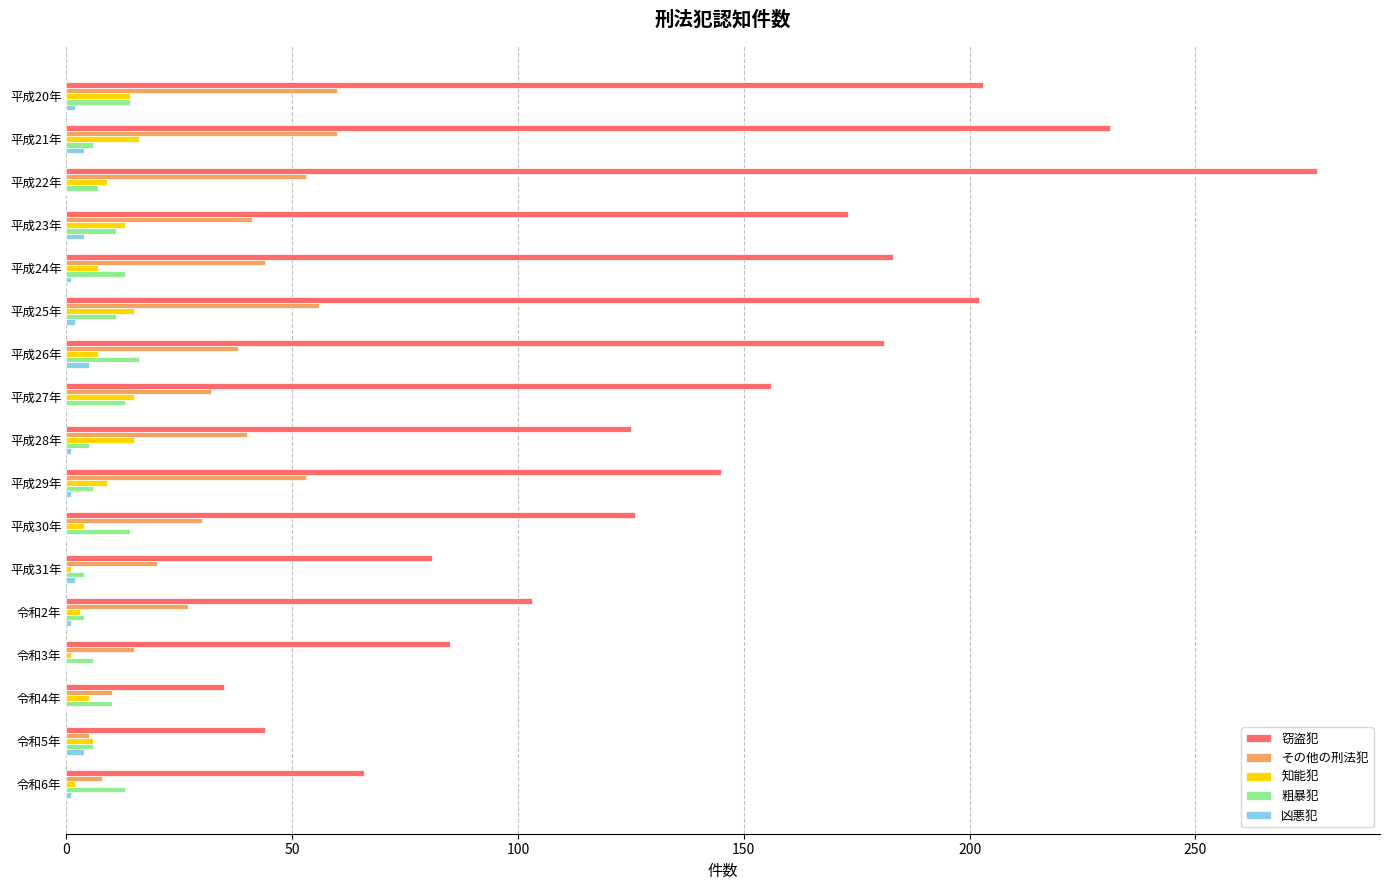

Which series changed the most between 平成26年 and 平成30年?

窃盗犯